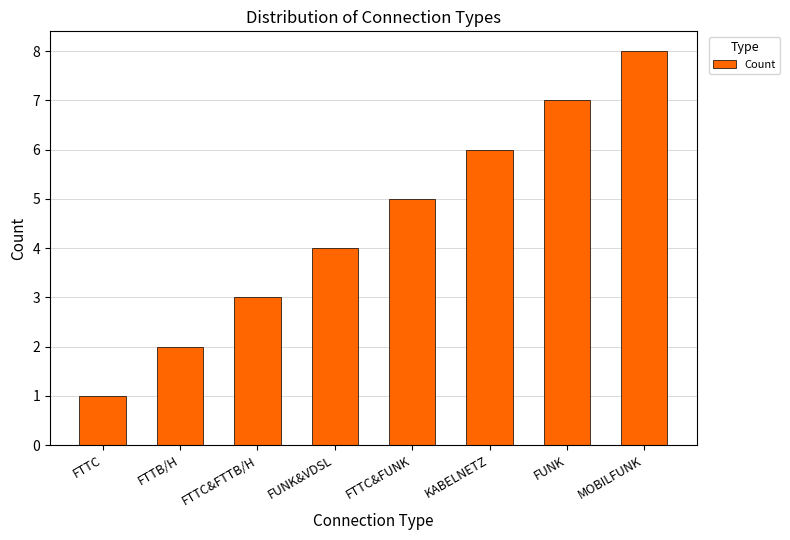

The value at FUNK&VDSL is 4. True or false?

True